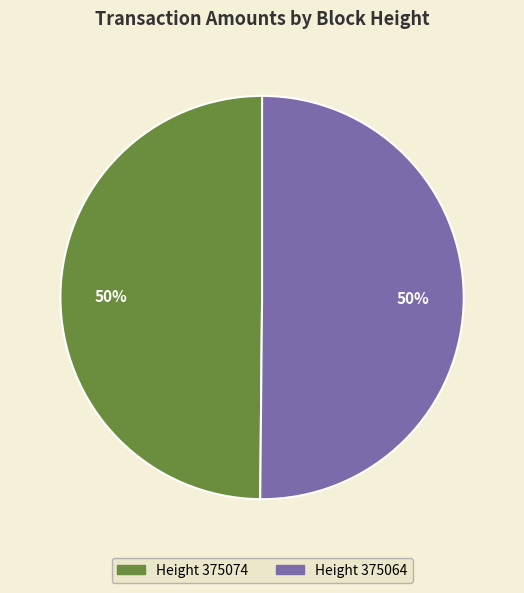

To the nearest percent, what portion does Height 375074 represent?

50%